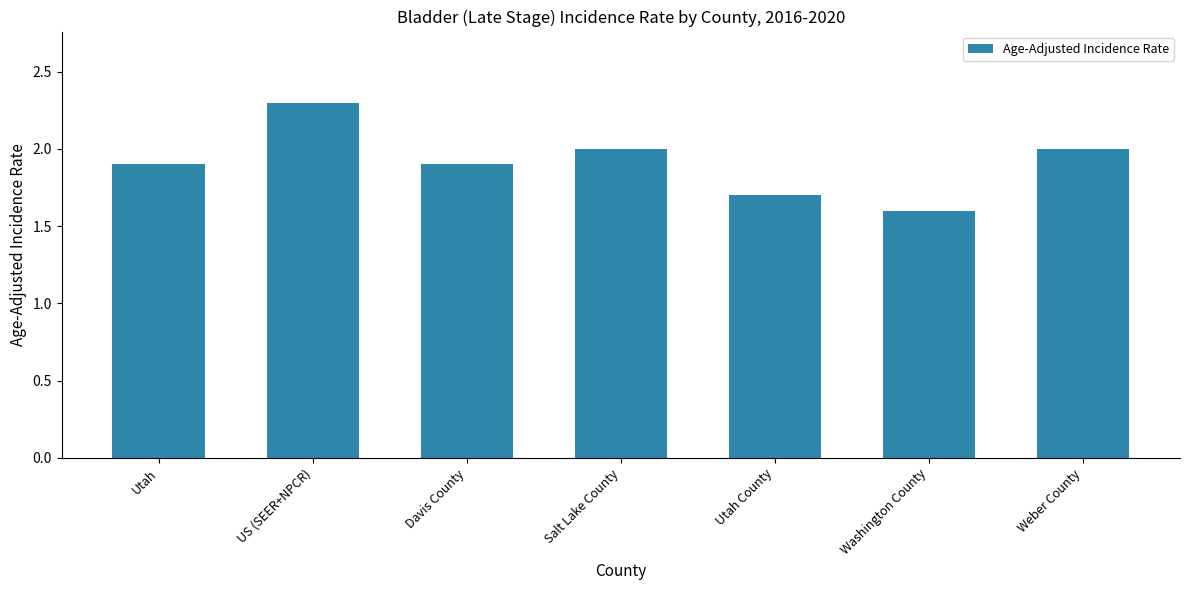

What position from the left is Utah?

1